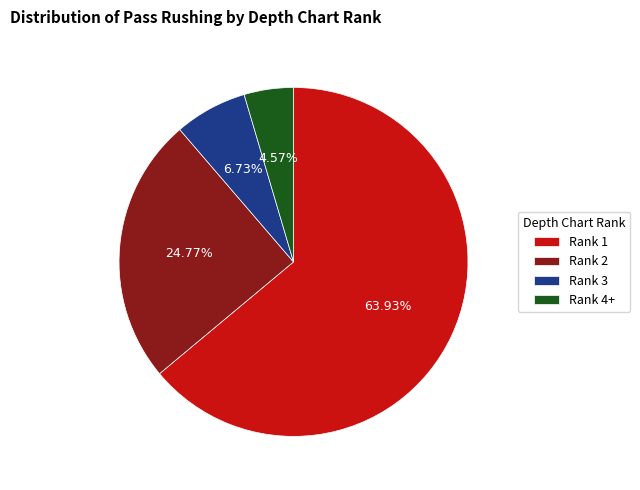

Is the sum of Rank 3 and Rank 2 greater than half?

No